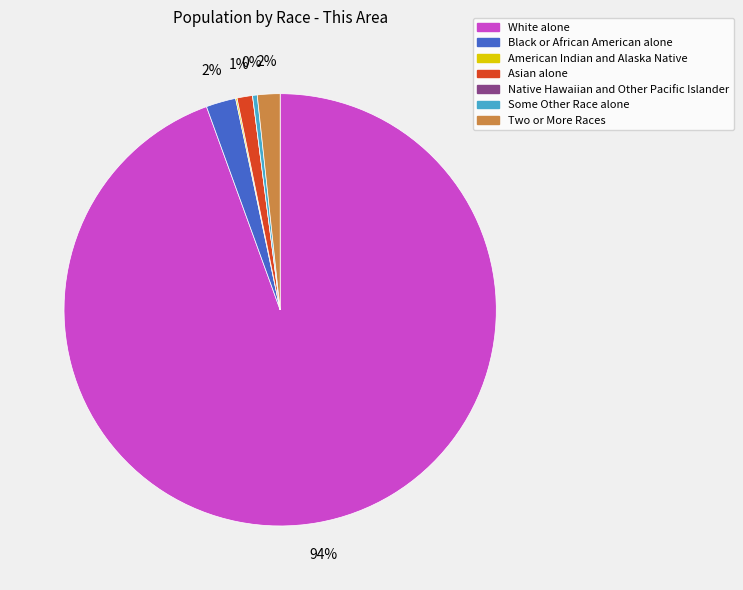

To the nearest percent, what is the average slice percentage?

14%